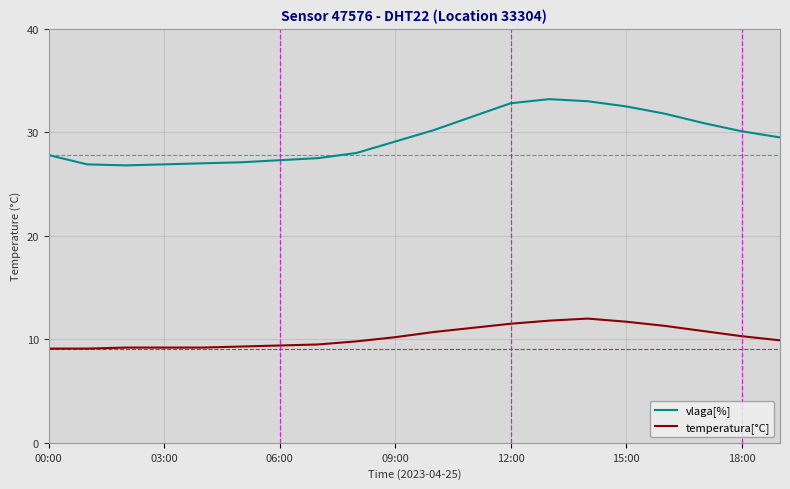

What is the greatest value displayed?

33.2